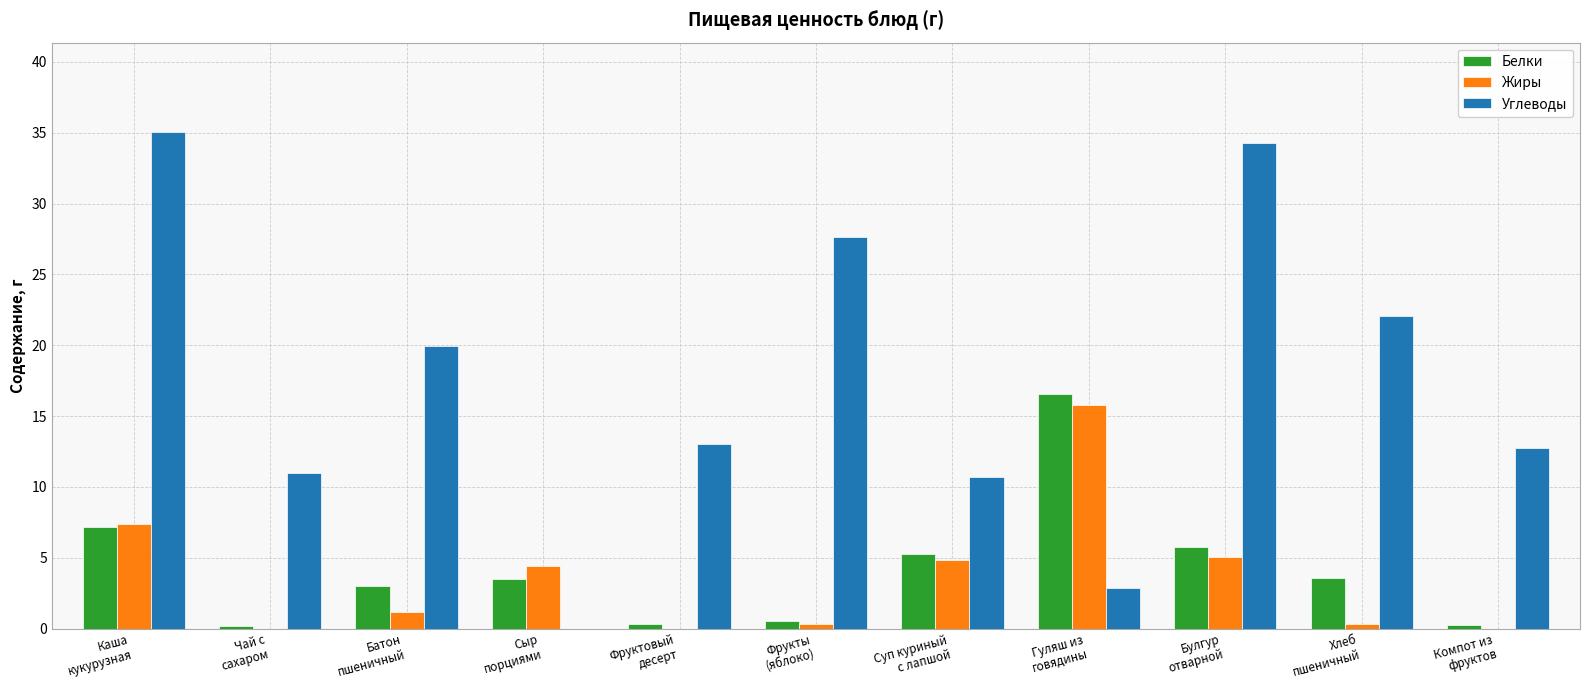

The Жиры series shows 12.0 at Каша
кукурузная. True or false?

False